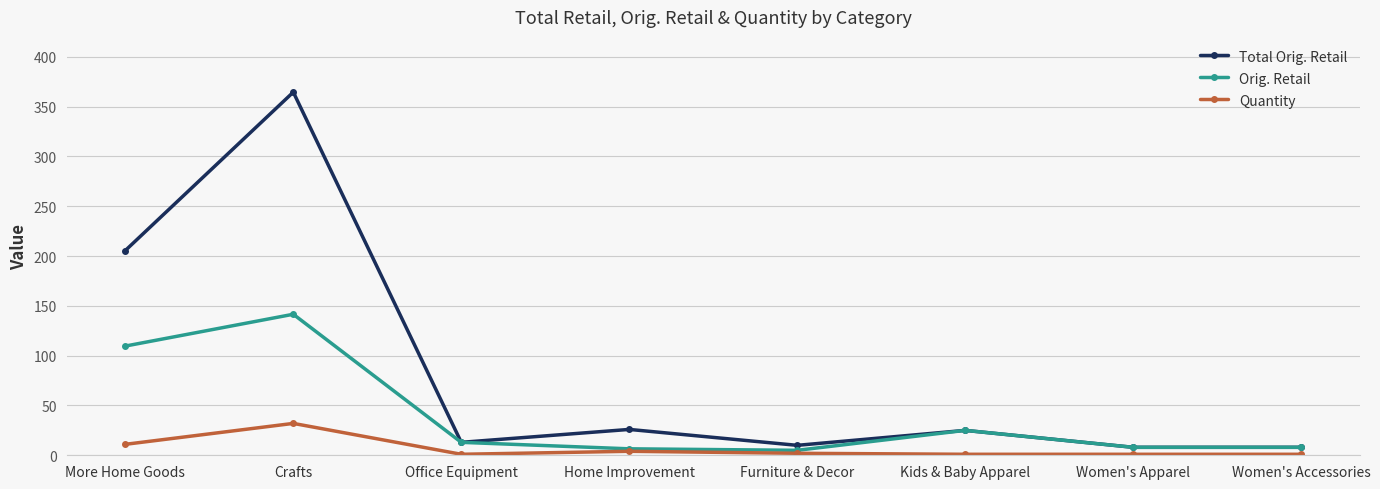

At which category does Orig. Retail reach its first local peak?

Crafts